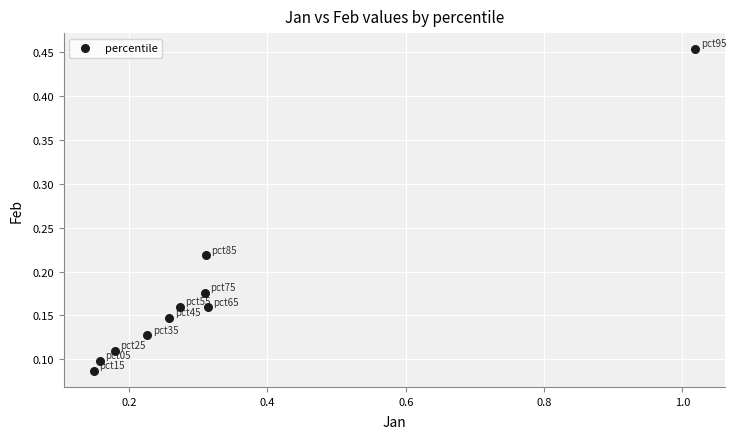

What is the range of X values (max minus min)?

0.9